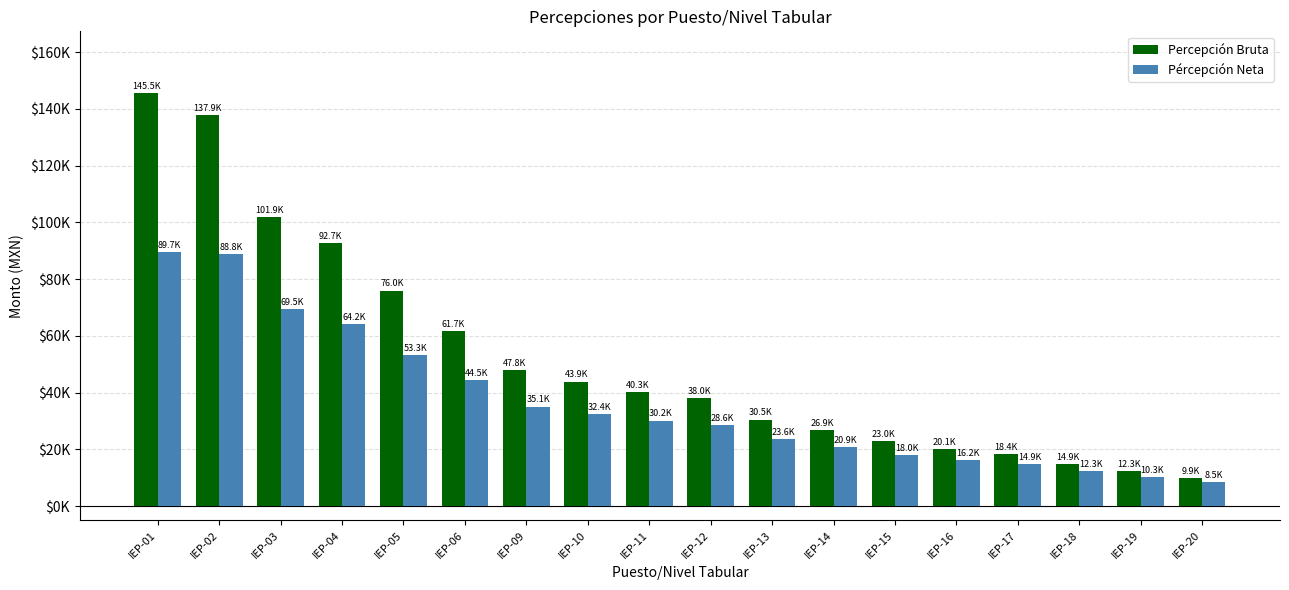

What is the spread (max minus min) of values at IEP-09?

12716.7